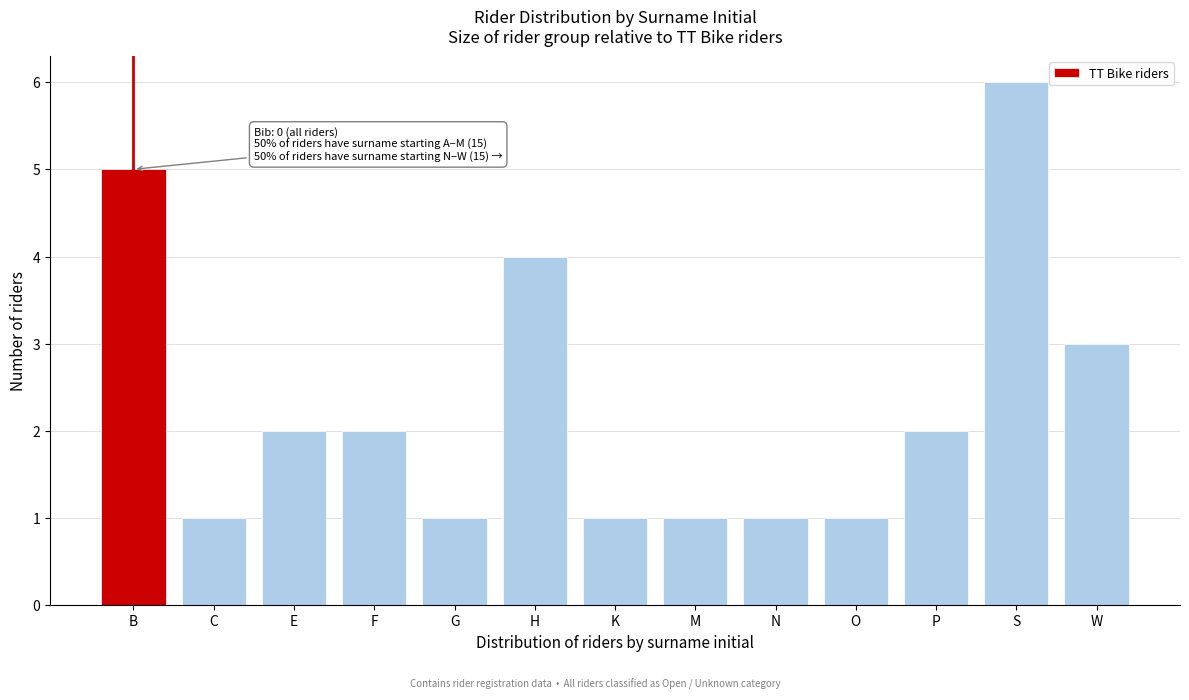

Reading left to right, what are all the values shown in this chart?

5	1	2	2	1	4	1	1	1	1	2	6	3